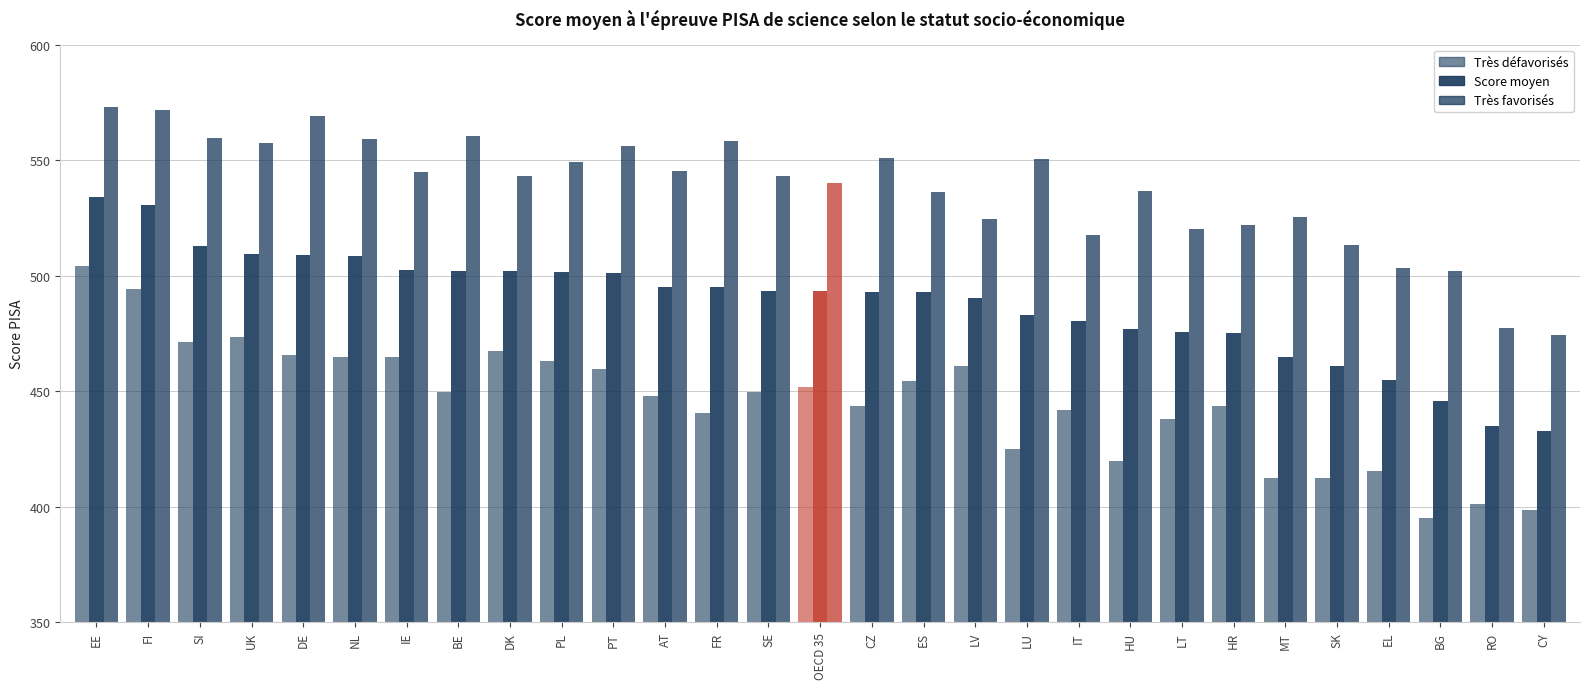

Which label corresponds to the largest value in the chart?

EE